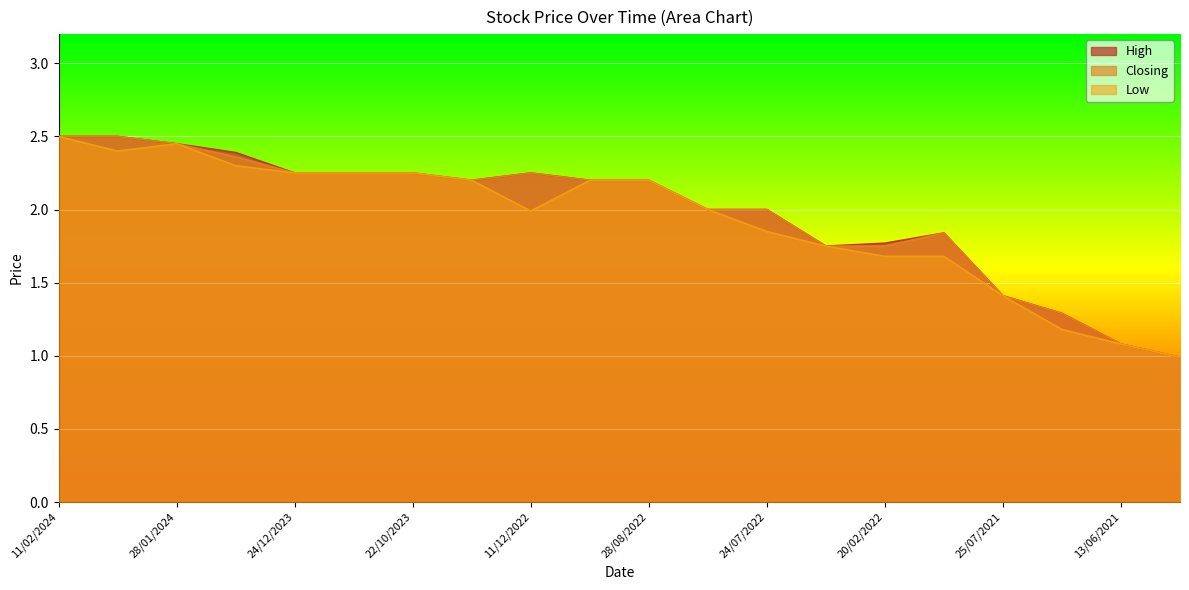

Rank the categories by Low value from highest to lowest.

11/02/2024, 28/01/2024, 04/02/2024, 21/01/2024, 24/12/2023, 10/12/2023, 22/10/2023, 11/06/2023, 04/09/2022, 28/08/2022, 31/07/2022, 11/12/2022, 24/07/2022, 27/02/2022, 20/02/2022, 13/02/2022, 25/07/2021, 04/07/2021, 13/06/2021, 30/05/2021